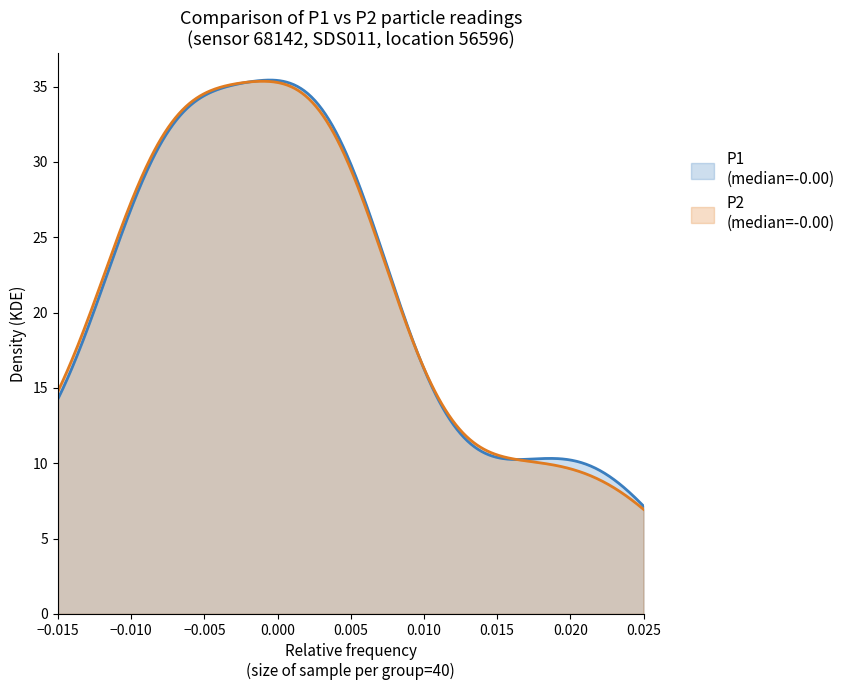

What is the minimum value shown in the chart?

6.9